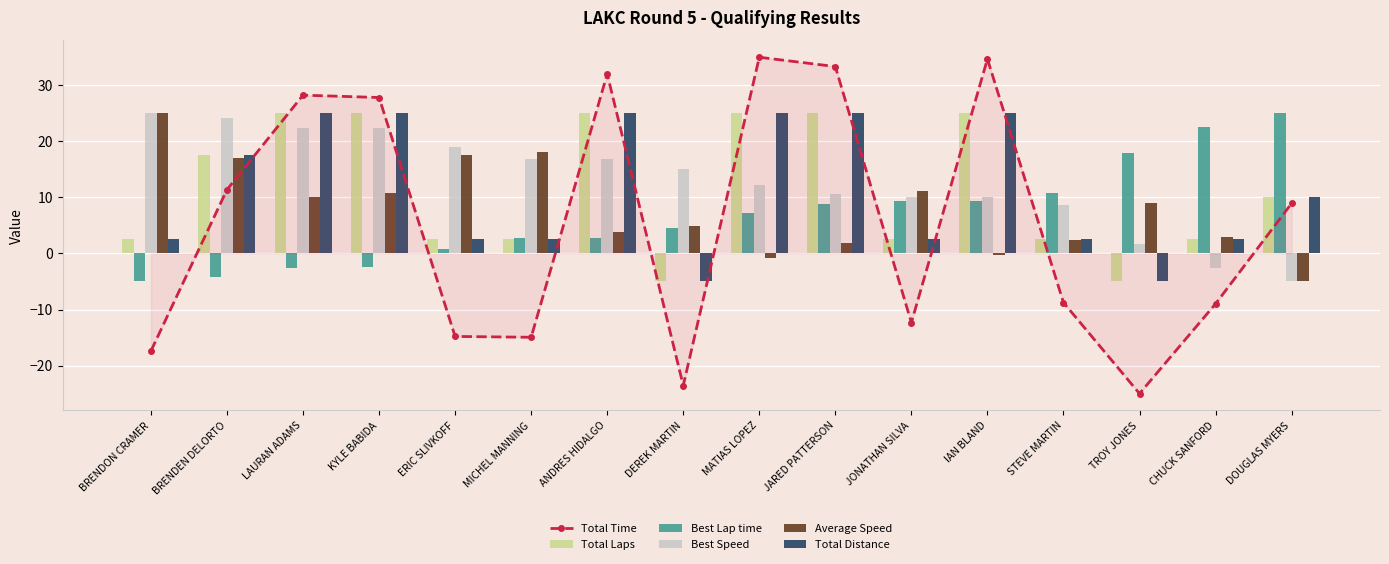

How many groups of bars are there?

16